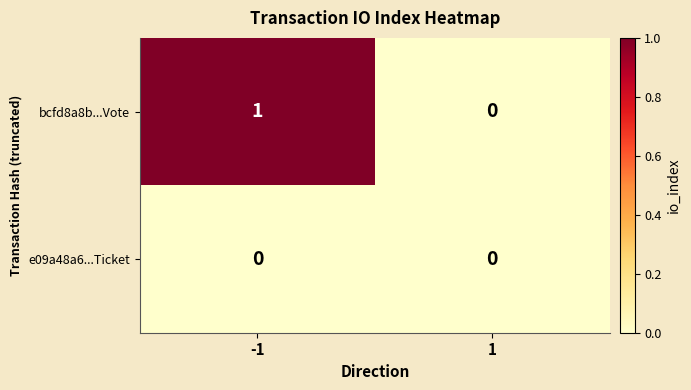

Reading left to right, list all the values displayed in this chart.

bcfd8a8b...Vote: 1	0
e09a48a6...Ticket: 0	0